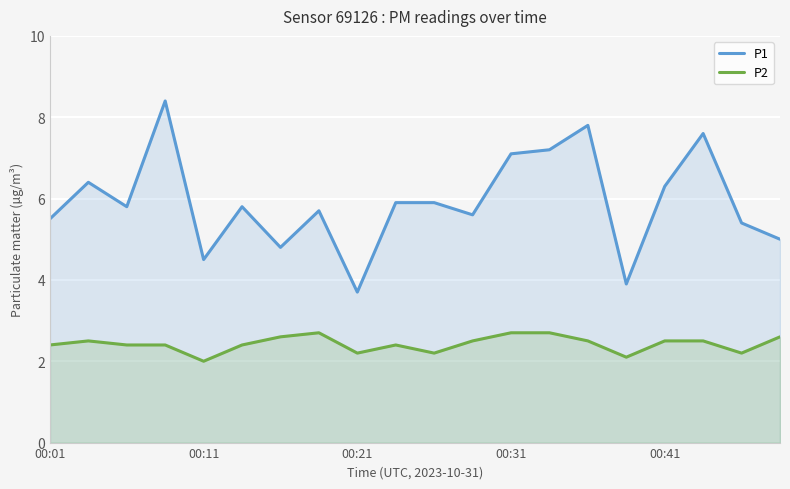

How many values in the P2 series exceed 2?

19